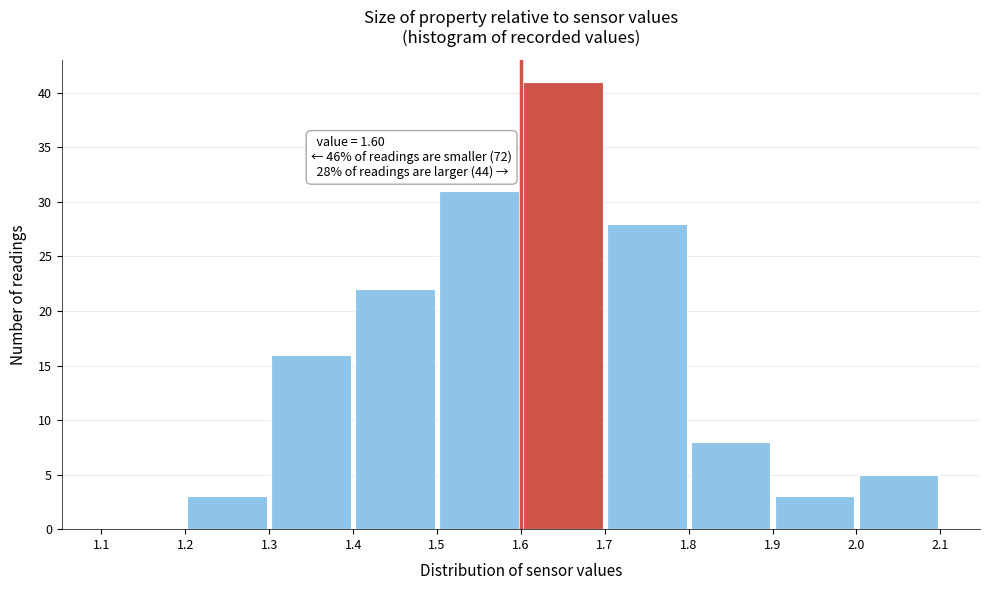

Which range on the x-axis has the tallest bar?

1.6 to 1.7